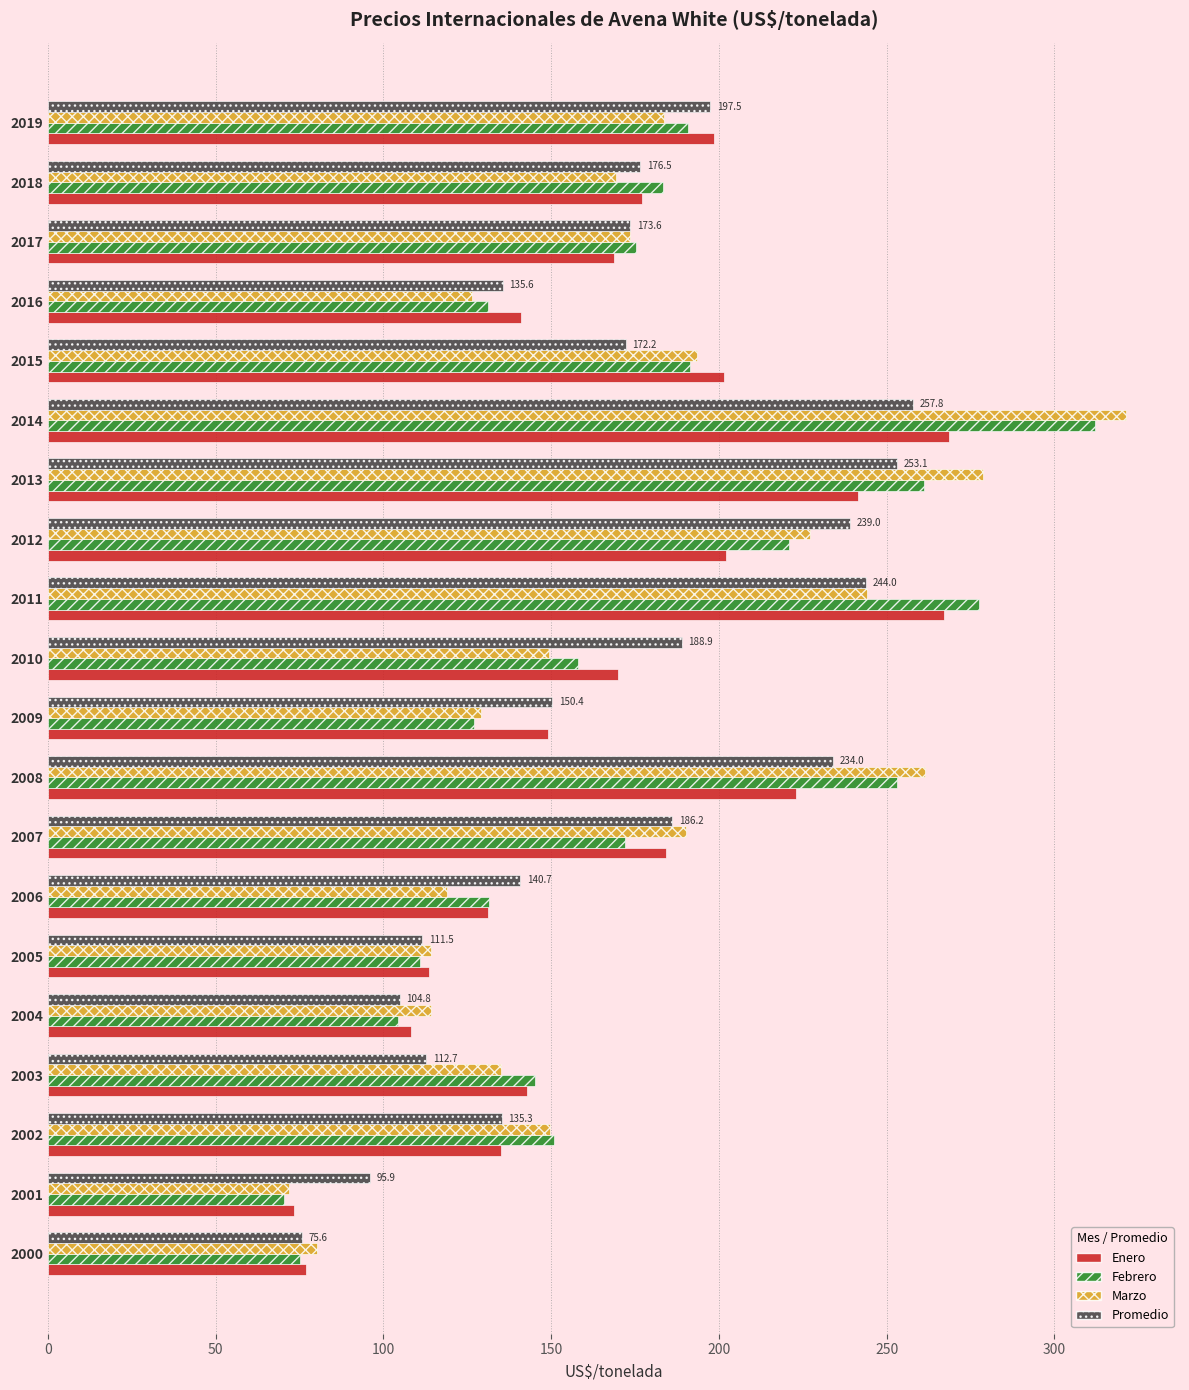

Count the number of categories in the chart.

20